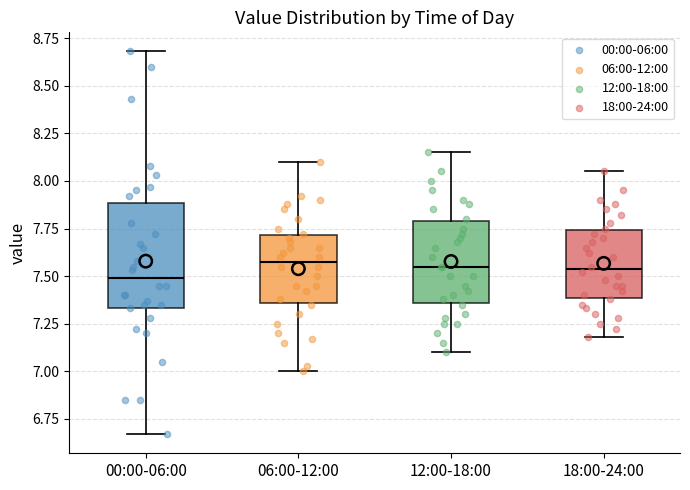

Reading left to right, transcribe this box plot: for each box, give where its median line is, the range the box spans, and where its two whiskers end, as read against the y-axis. The values are not printed on the chart, so give them approximately, as read against the axis.

00:00-06:00: median 7.50, box 7.35 to 7.90, whiskers 6.65 to 8.70
06:00-12:00: median 7.60, box 7.35 to 7.70, whiskers 7.00 to 8.10
12:00-18:00: median 7.55, box 7.35 to 7.80, whiskers 7.10 to 8.15
18:00-24:00: median 7.55, box 7.40 to 7.75, whiskers 7.20 to 8.05